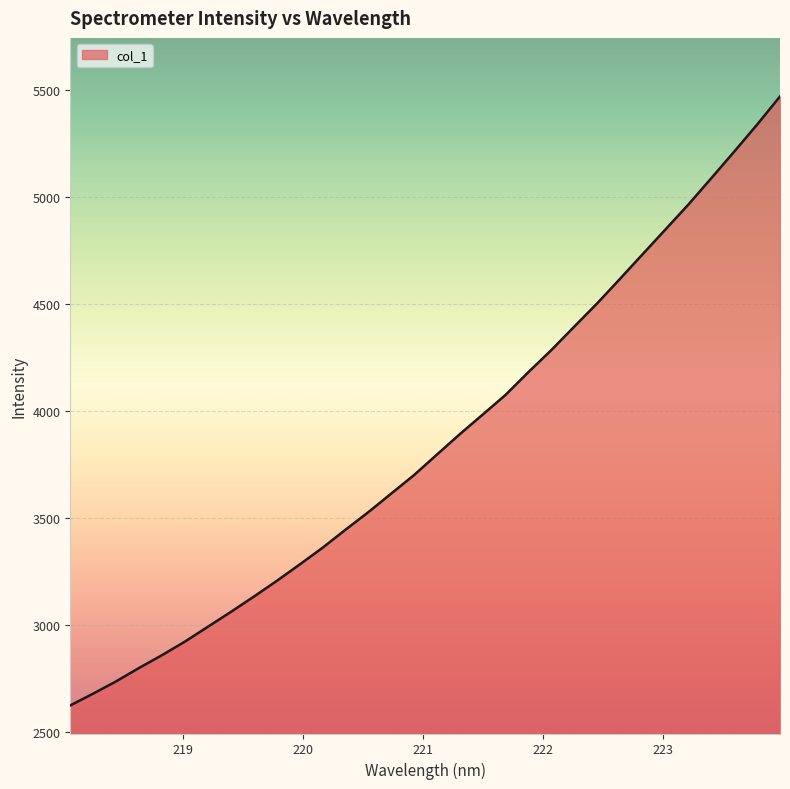

What is the difference between the maximum and minimum values?

2844.8